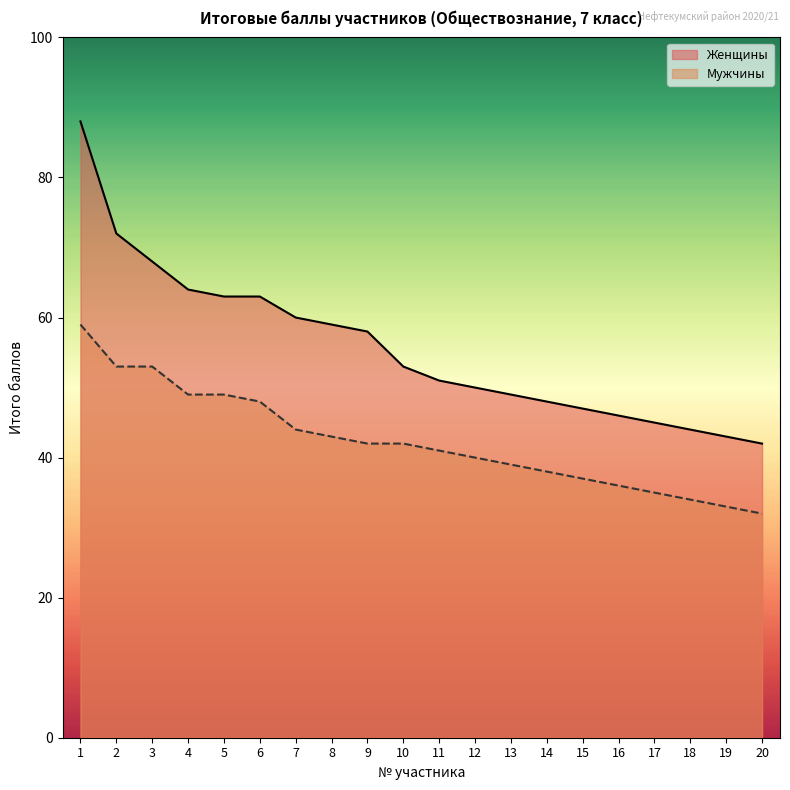

True or false: Женщины and Мужчины cross at least once.

False